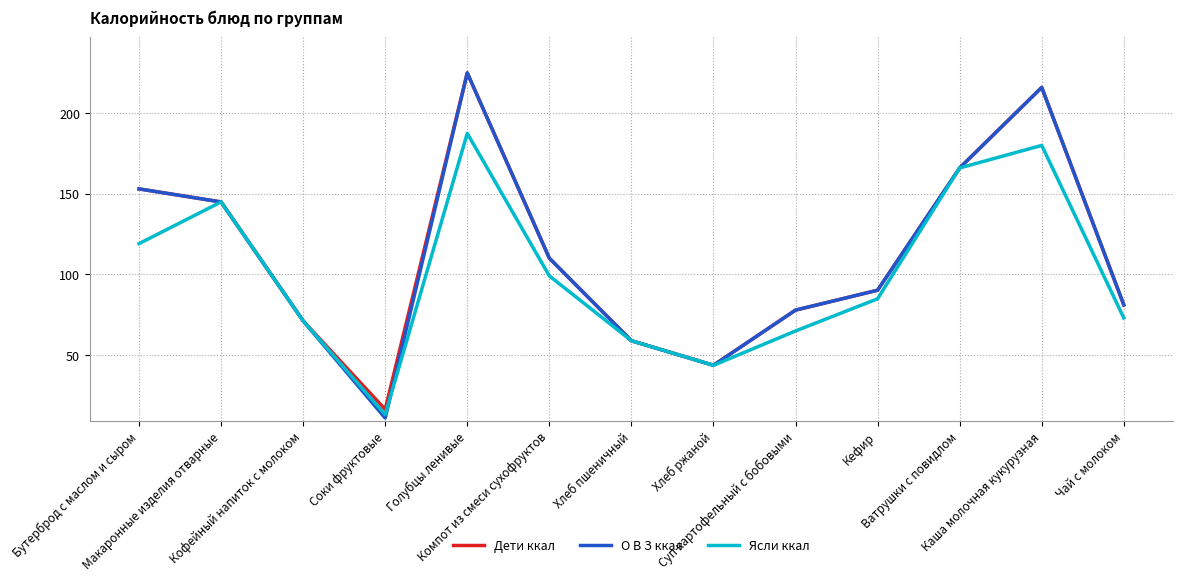

Is it true that Дети ккал equals 144.9 at Макаронные изделия отварные?

True